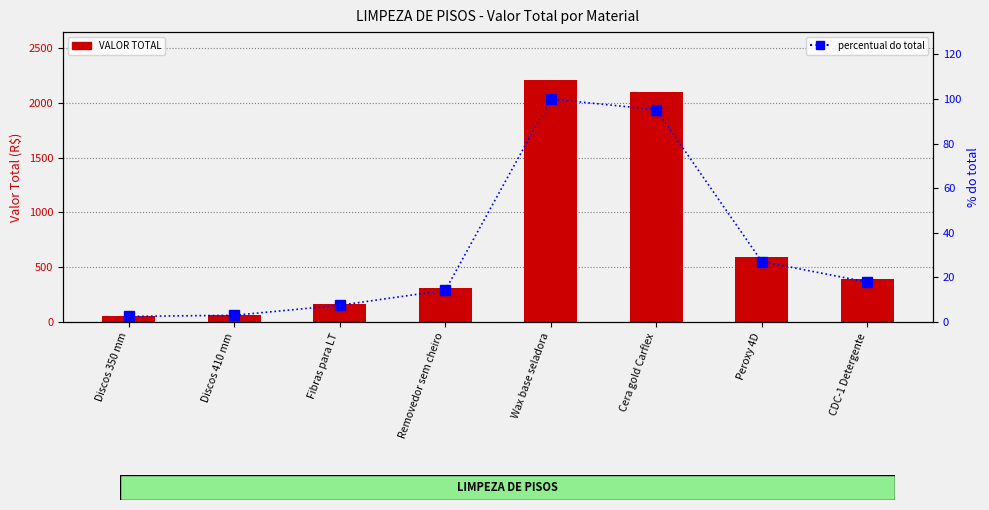

Which category has the lowest value in the VALOR TOTAL series?

Discos 350 mm